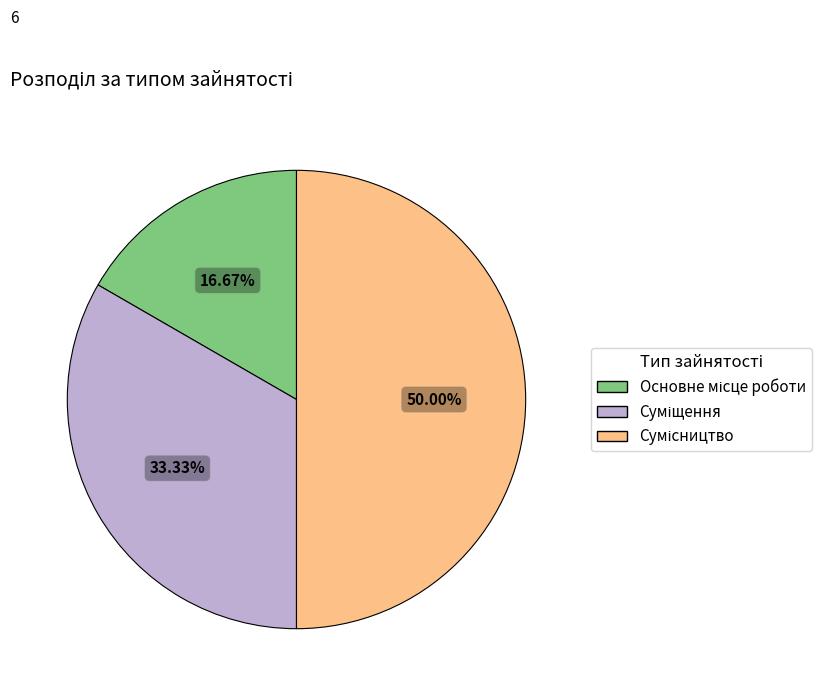

How many slices are in this pie chart?

3